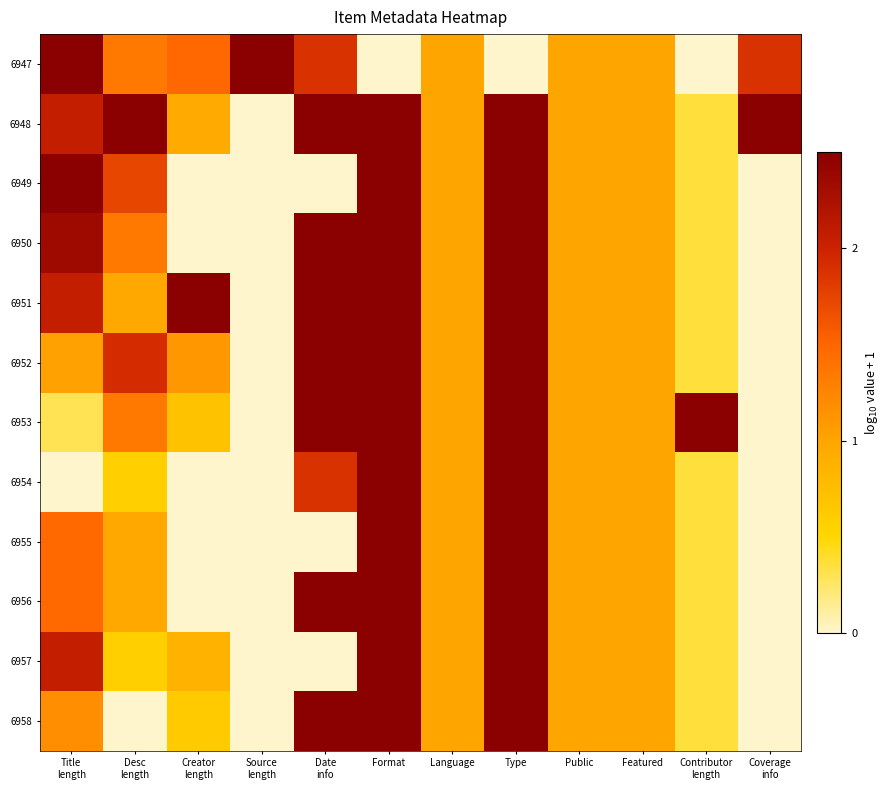

At how many categories does at least one series exceed 1?

9